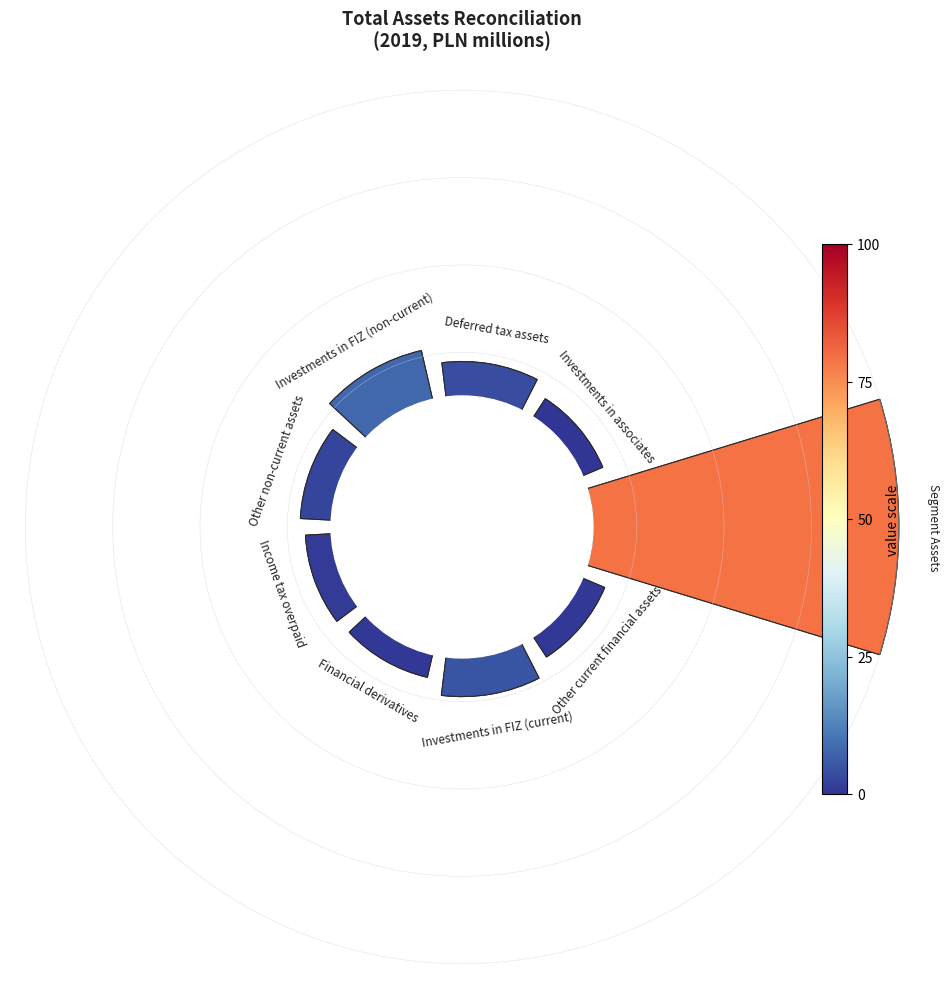

Which category accounts for the majority?

Segment Assets